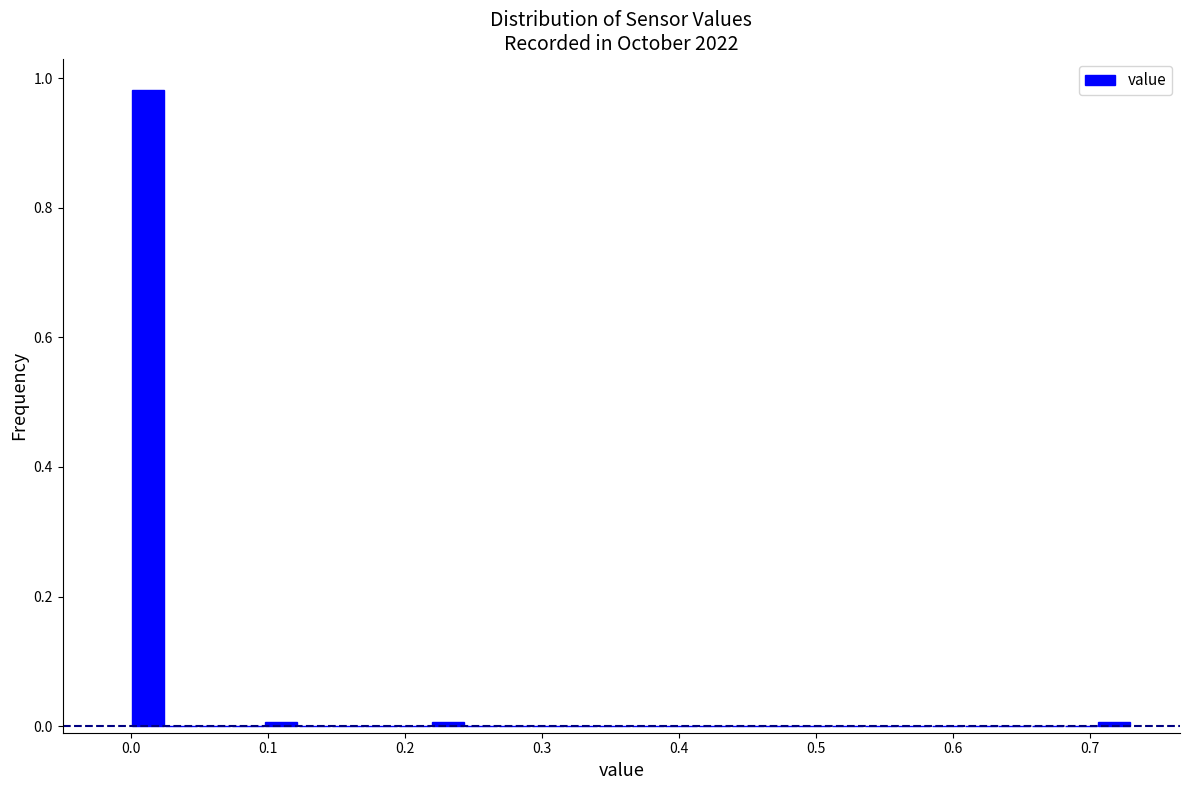

Around what value on the x-axis is the tallest bar? Give the approximate position of its centre, as read against the axis.

0.01